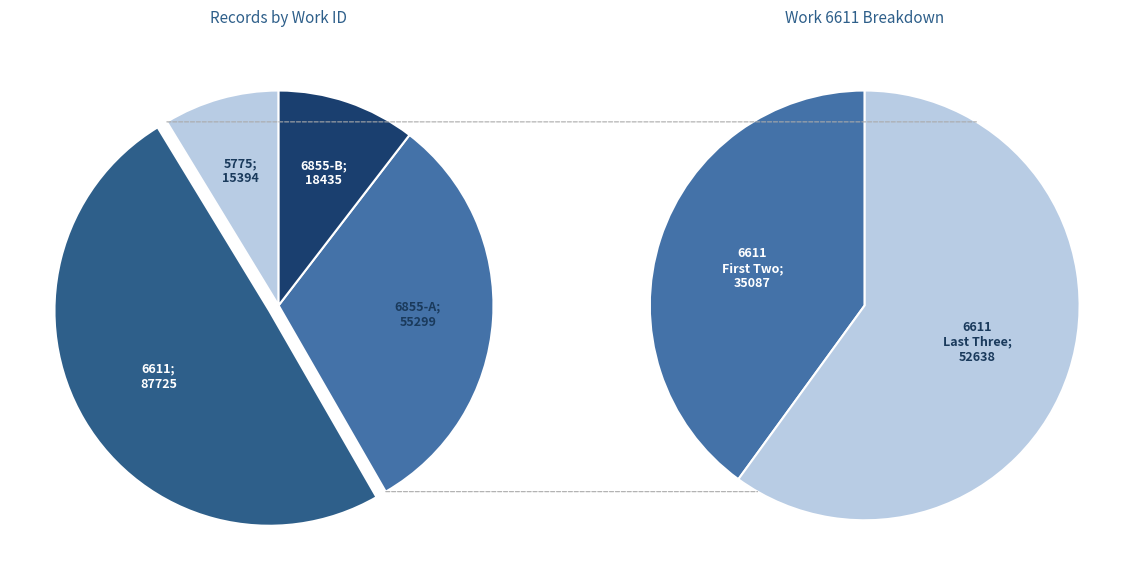

Does any single category account for the majority?

No